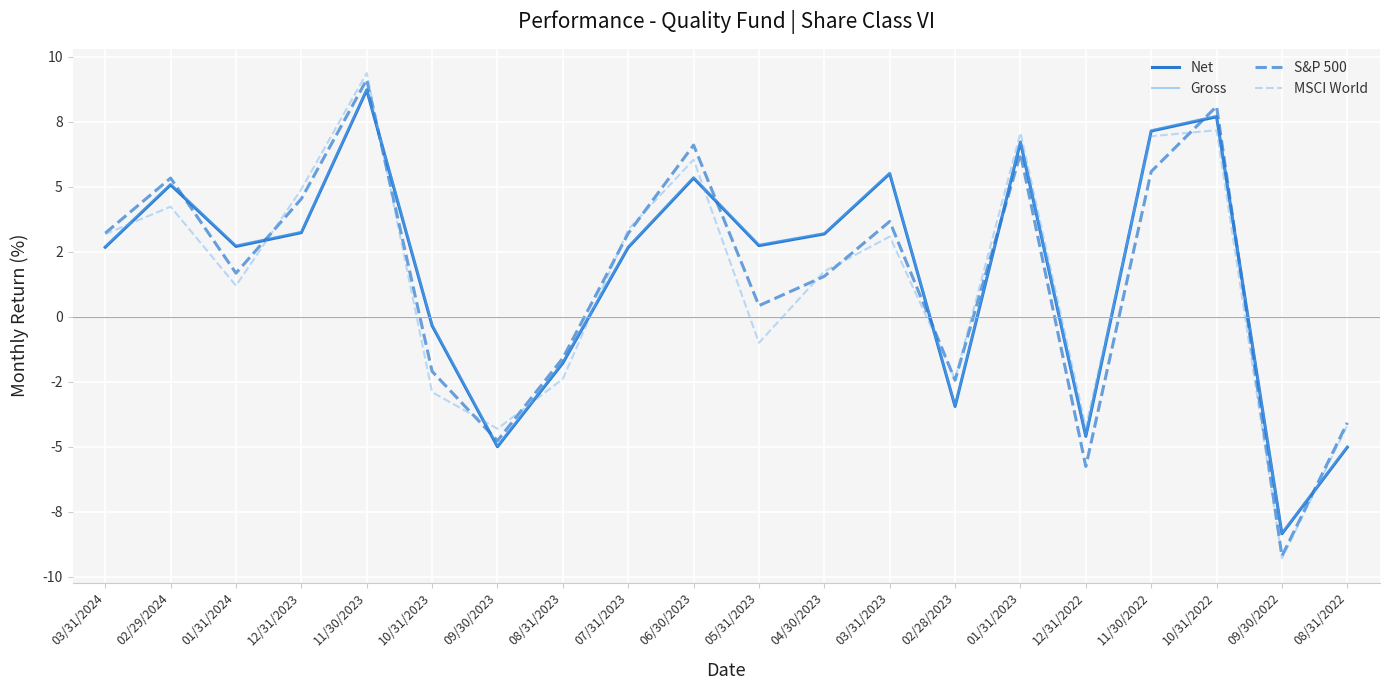

Between 11/30/2022 and 10/31/2022, which series saw the biggest shift?

S&P 500